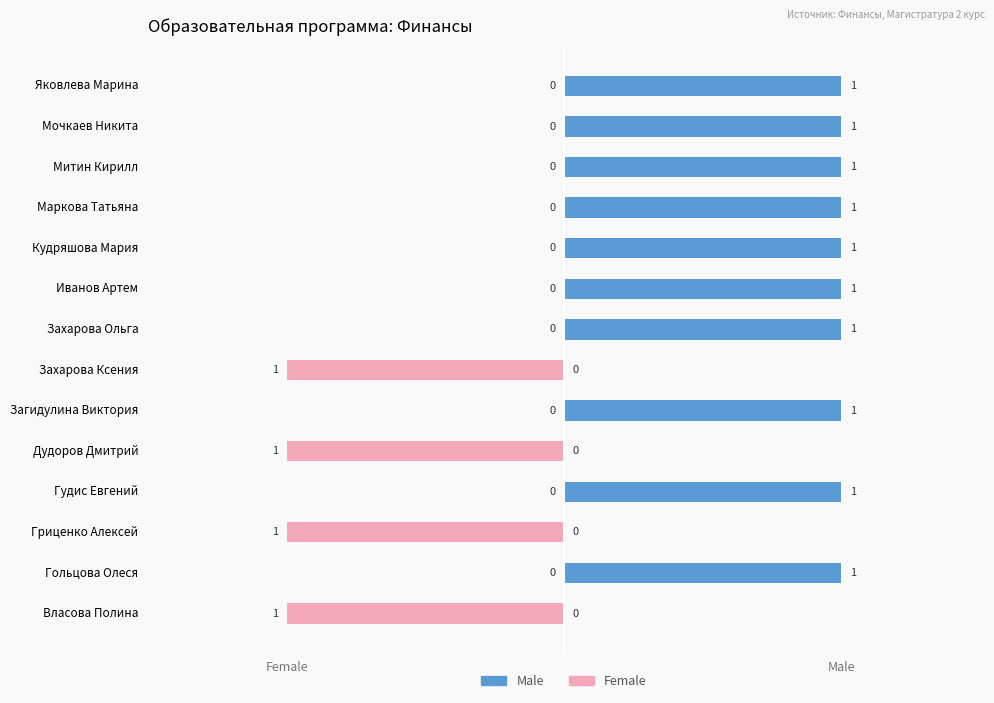

What is the difference between the maximum and minimum values in the Male series?

1